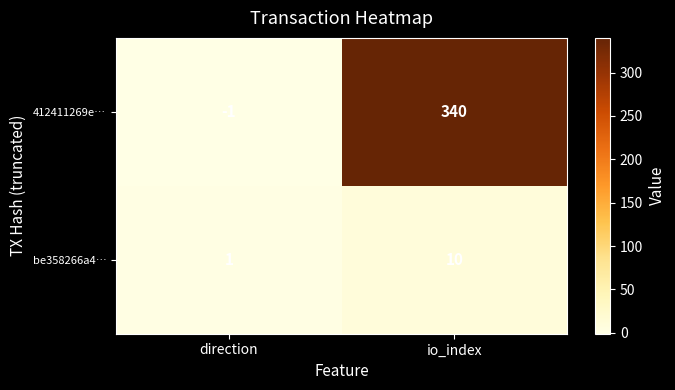

List the series in order of their overall mean, lowest first.

be358266a4…, 412411269e…